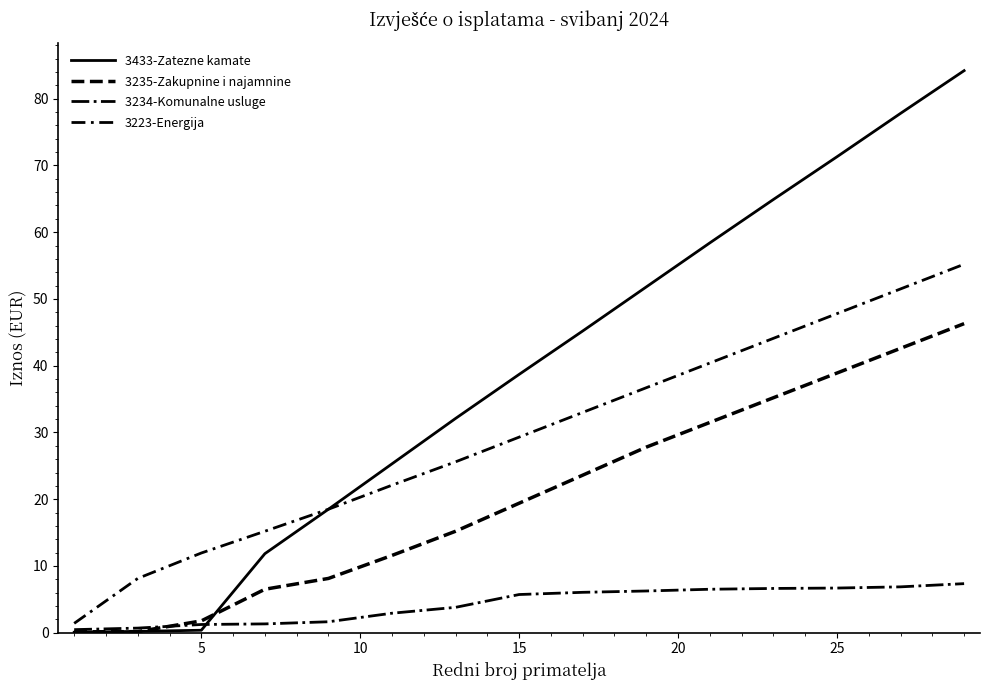

Is this an area chart (filled region under the line)?

No